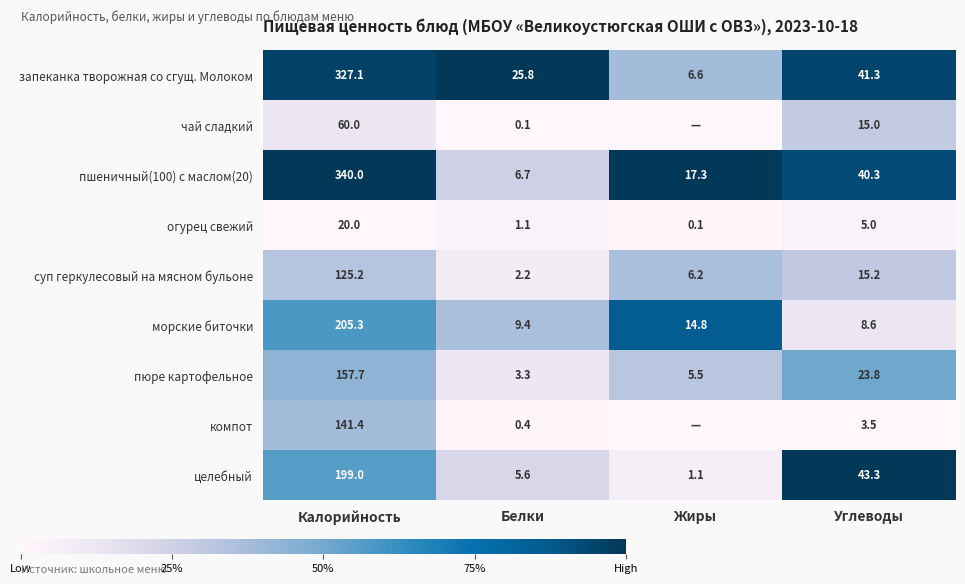

At which label does пюре картофельное reach its minimum?

Белки